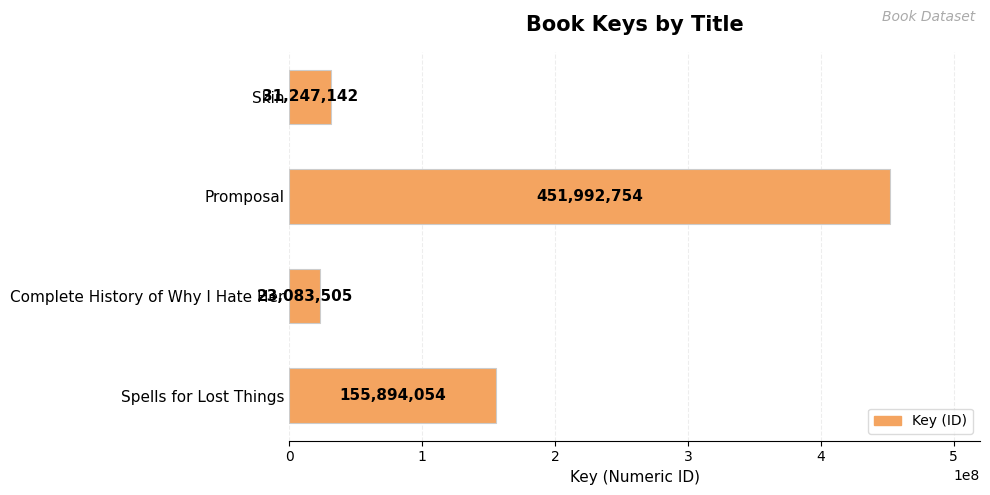

List the labels in order of value, smallest first.

Complete History of Why I Hate Her, Skin, Spells for Lost Things, Promposal